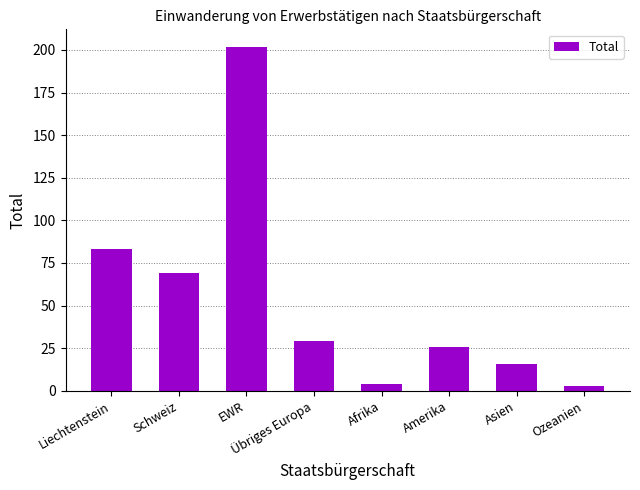

What is the minimum value shown in the chart?

3